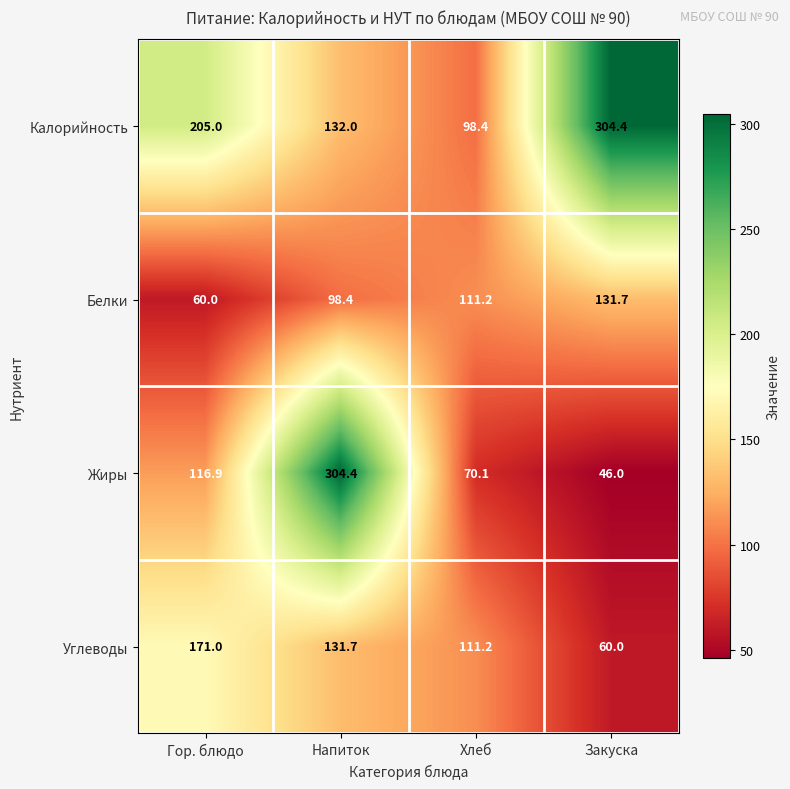

How many categories are shown in the chart?

4